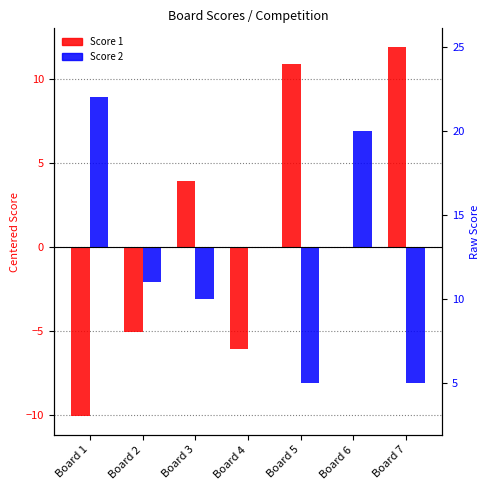

What is the average value of the Score 1 series?

0.8